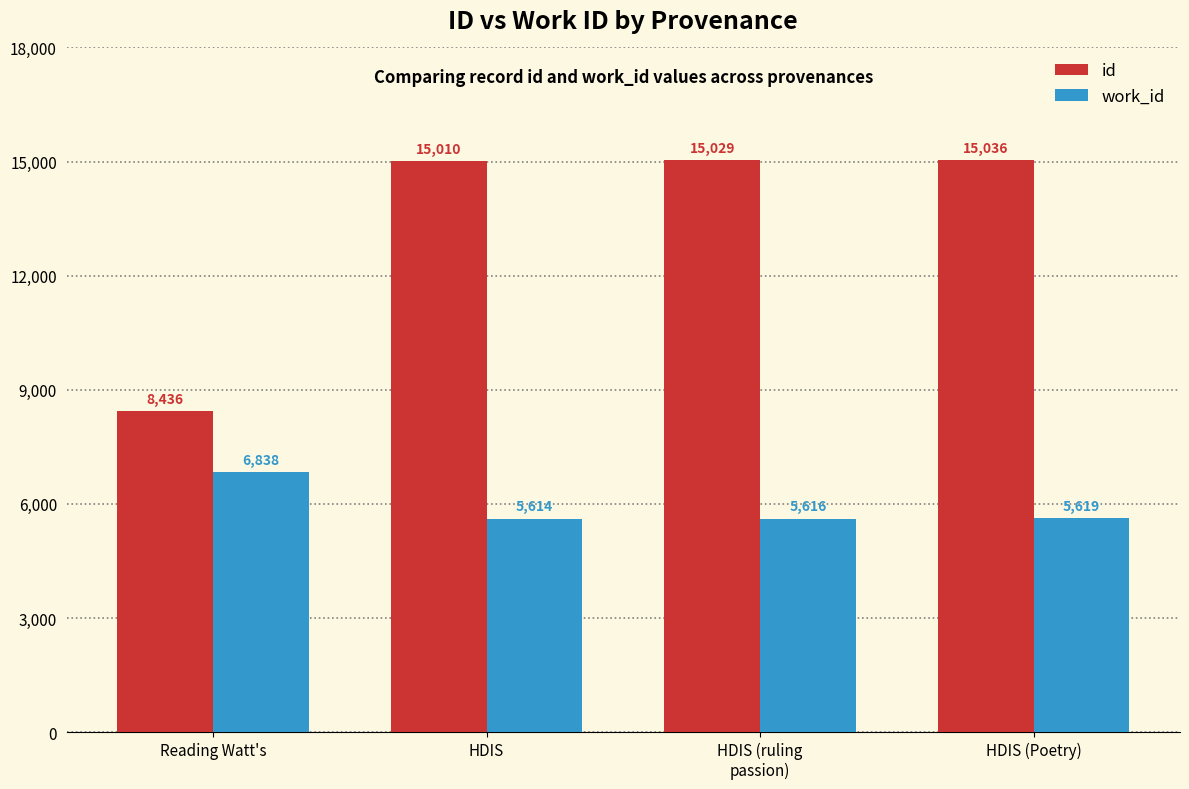

What position from the right is HDIS (ruling
passion)?

2